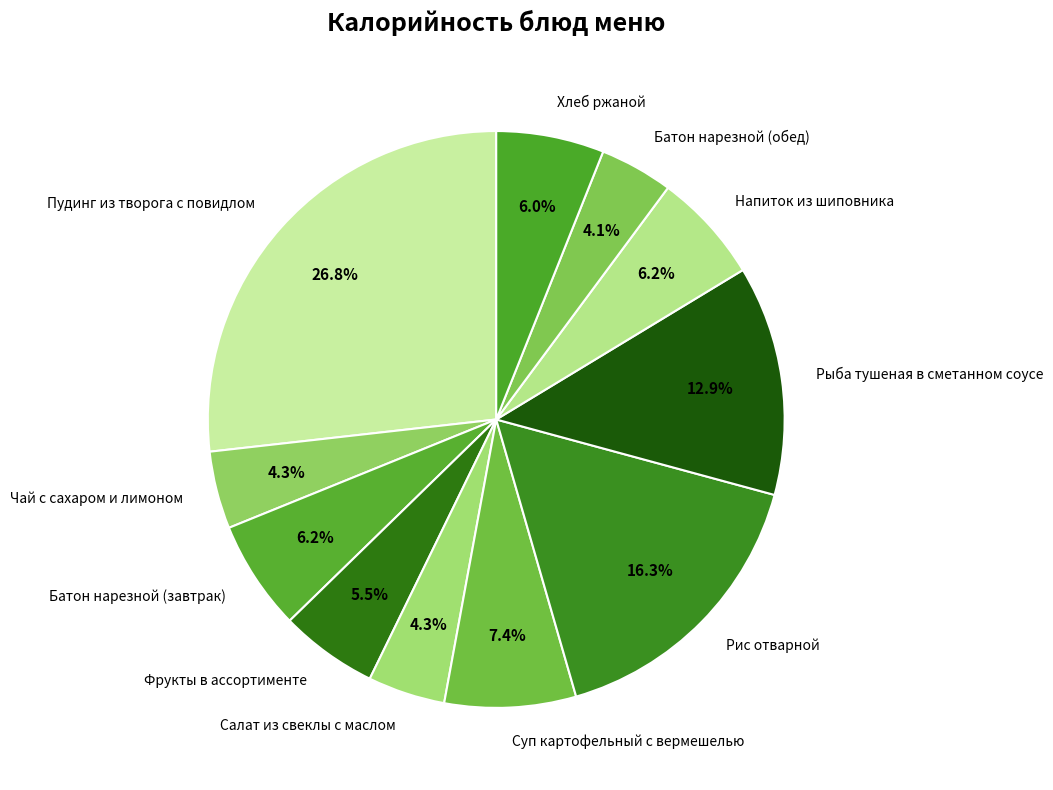

Count the number of slices in the pie.

11